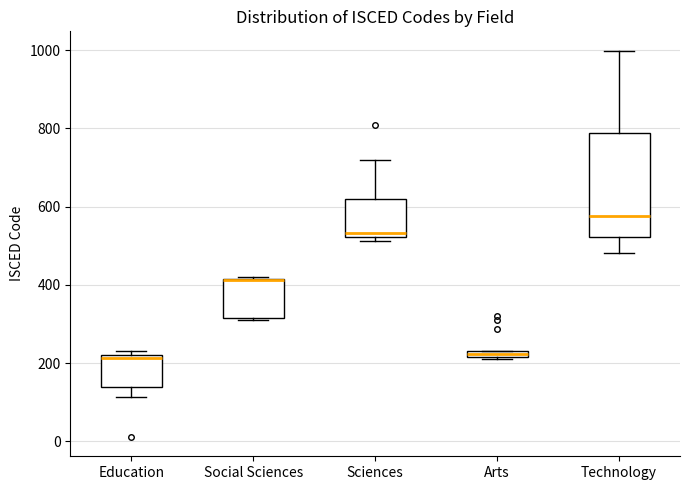

Where is the upper edge of the box for Social Sciences on the y-axis? The values are not printed on the chart, so give them approximately, as read against the axis.

420